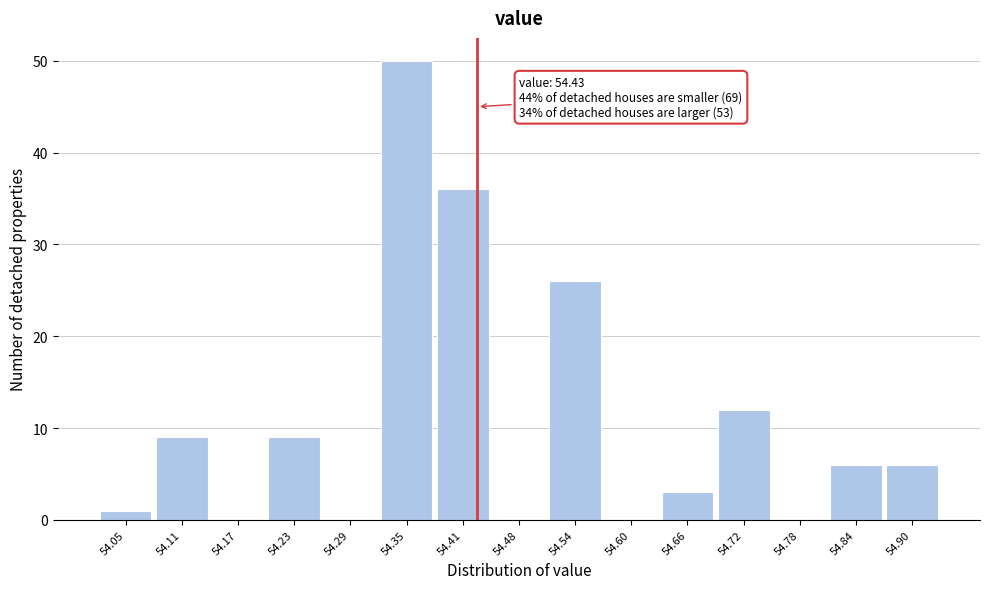

Over which range of the x-axis is the bar tallest?

54.32 to 54.38